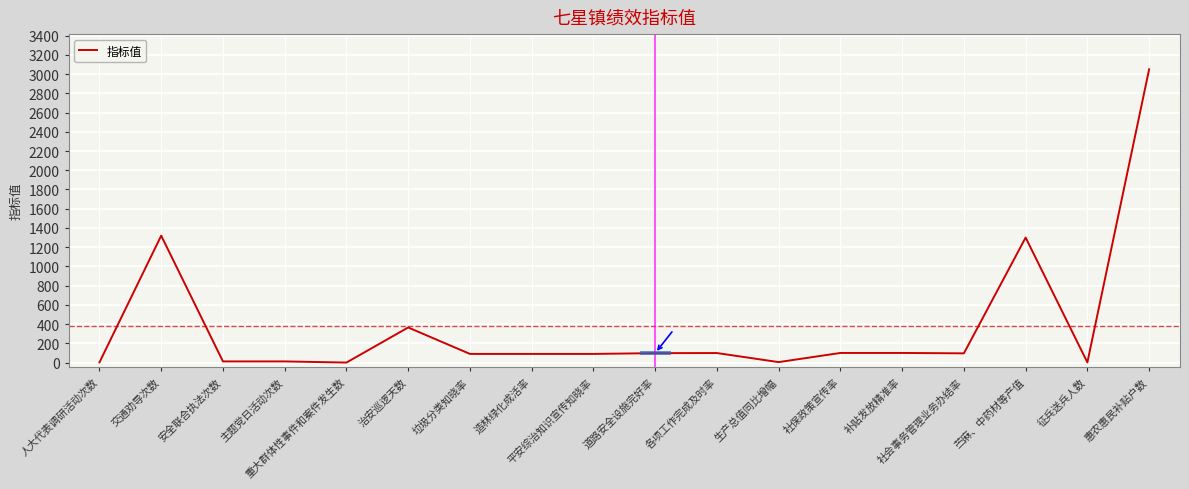

Is this an area chart (filled region under the line)?

No